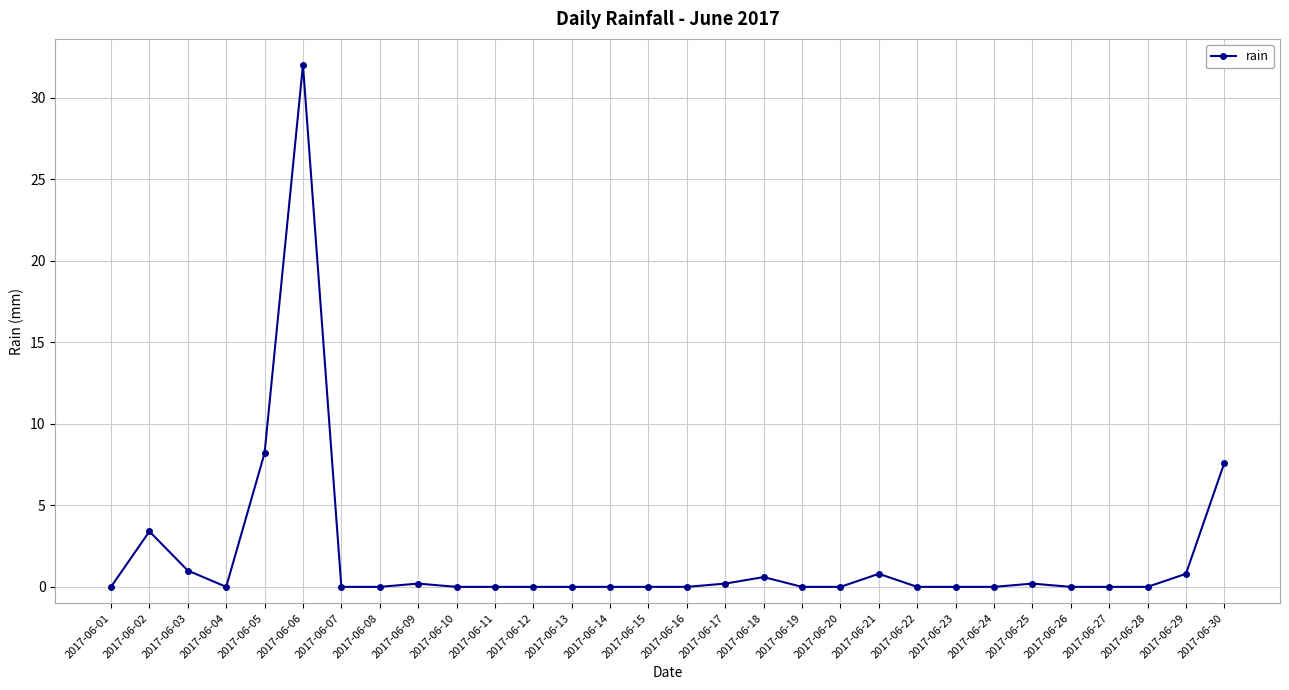

How many distinct data groups are displayed?

1